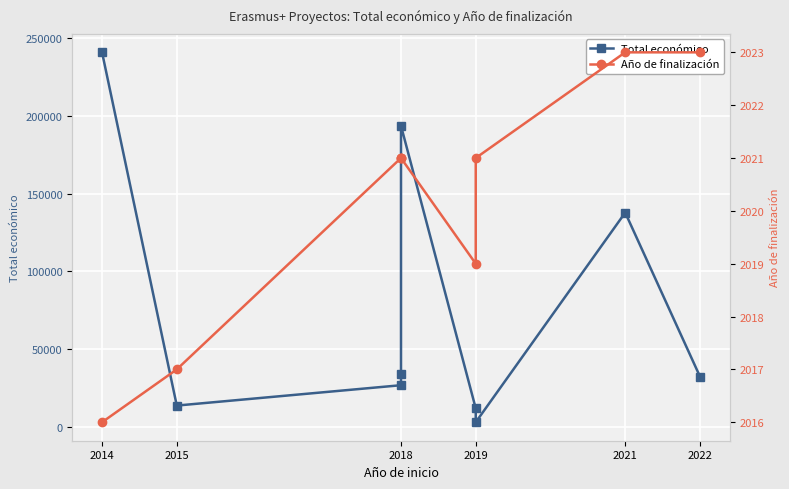

Is the value of Año de finalización at 2019 greater than the value of Total económico at 2019?

No